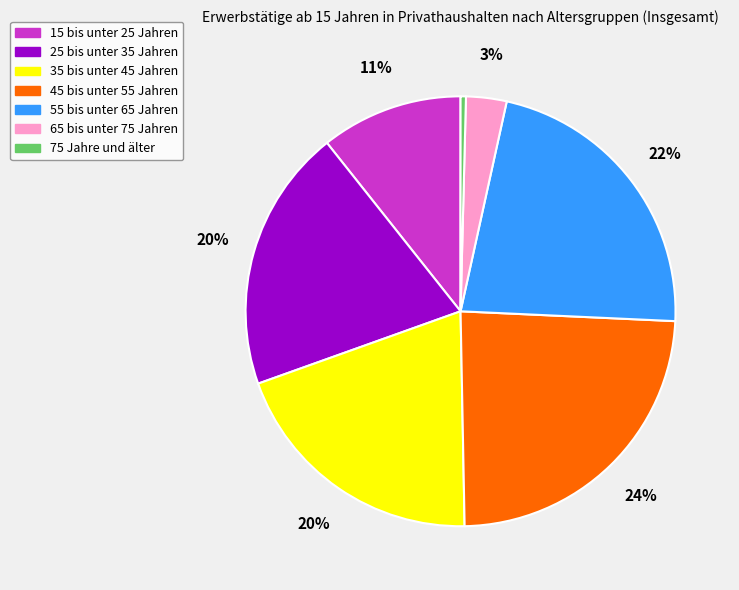

The 15 bis unter 25 Jahren slice represents 2% of the pie. True or false?

False